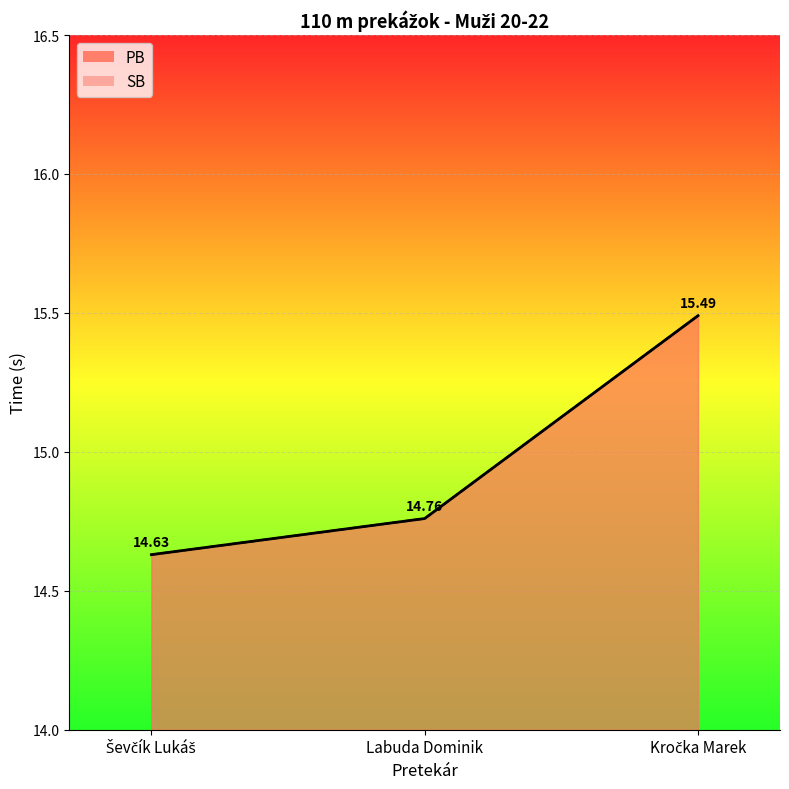

At how many categories does at least one series exceed 15?

1